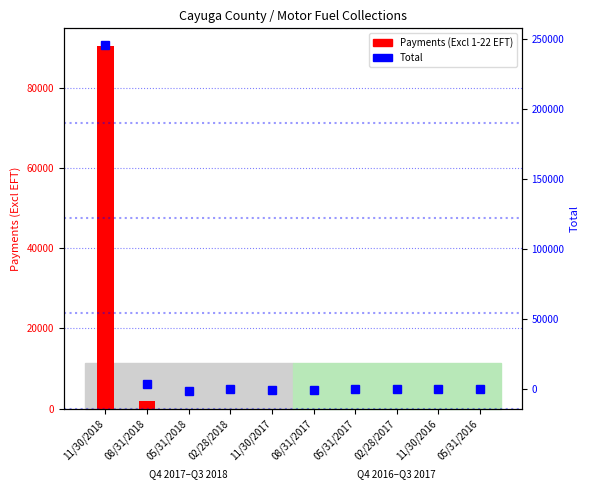

How many data points in Payments (Excl 1-22 EFT) are above 0?

2